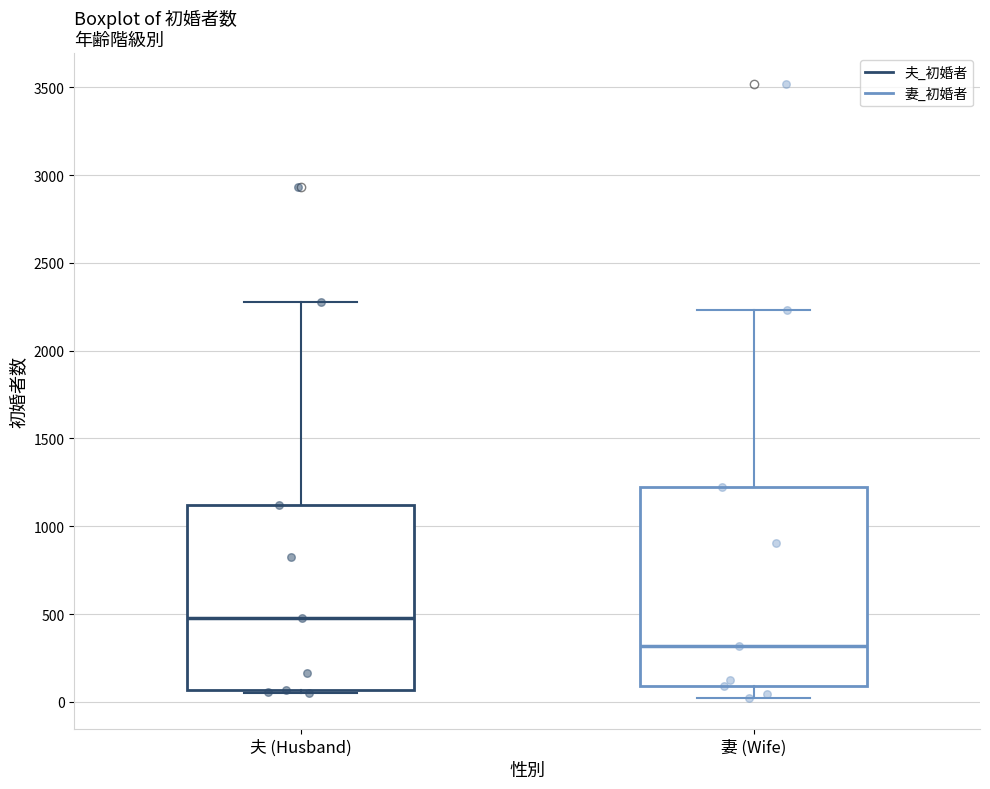

Reading left to right, transcribe this box plot: for each box, give where its median line is, the range the box spans, and where its two whiskers end, as read against the y-axis. The values are not printed on the chart, so give them approximately, as read against the axis.

夫 (Husband): median 500, box 50 to 1100, whiskers 50 (just below the box's lower edge) to 2300
妻 (Wife): median 300, box 100 to 1200, whiskers 0 to 2250